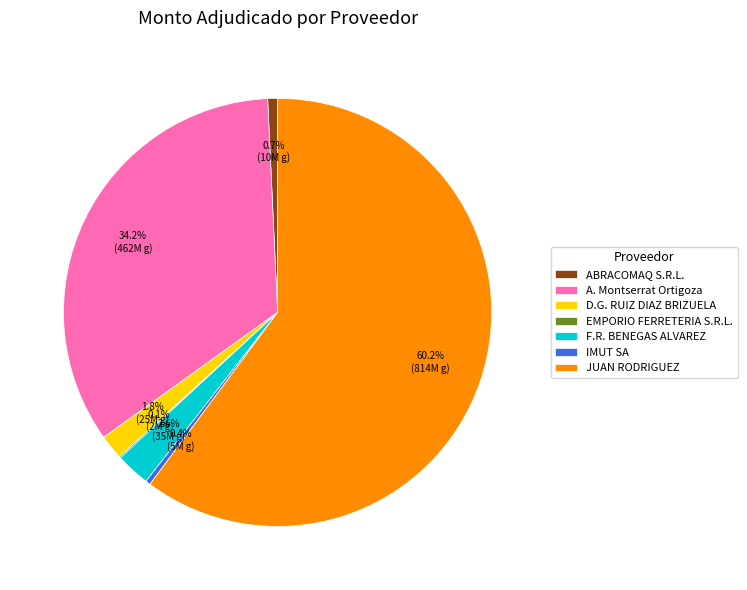

Which category has the biggest portion of the pie?

JUAN RODRIGUEZ